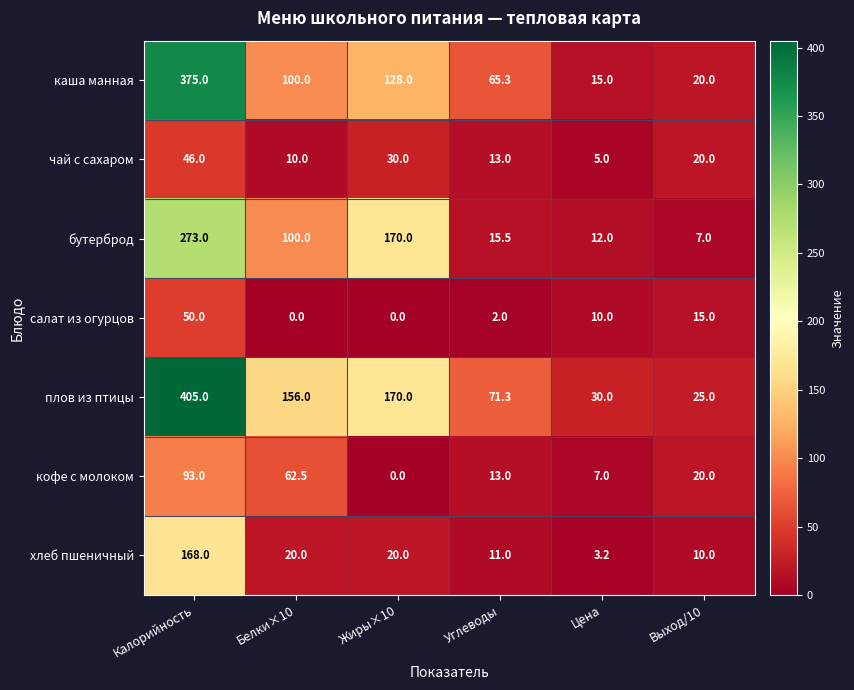

At which category is the sum across all series the highest?

Калорийность